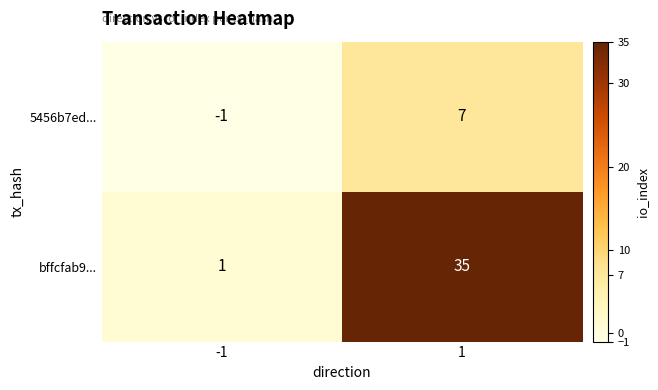

Which series has the largest range (max minus min)?

bffcfab9...